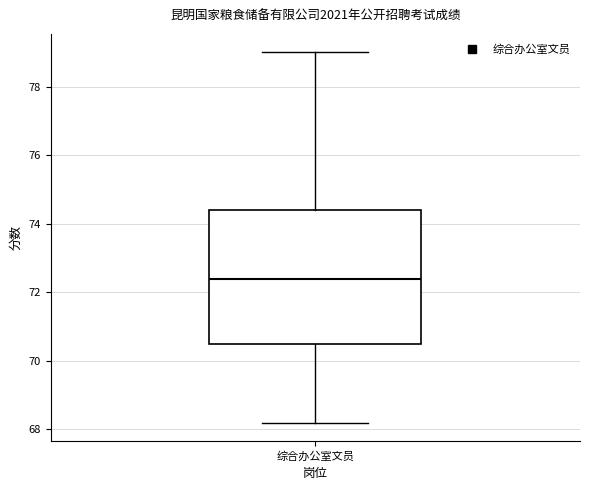

Transcribe this box plot: give where the median line is, the range the box spans, and where the two whiskers end, as read against the y-axis. The values are not printed on the chart, so give them approximately, as read against the axis.

median 72.4, box 70.6 to 74.4, whiskers 68.2 to 79.0